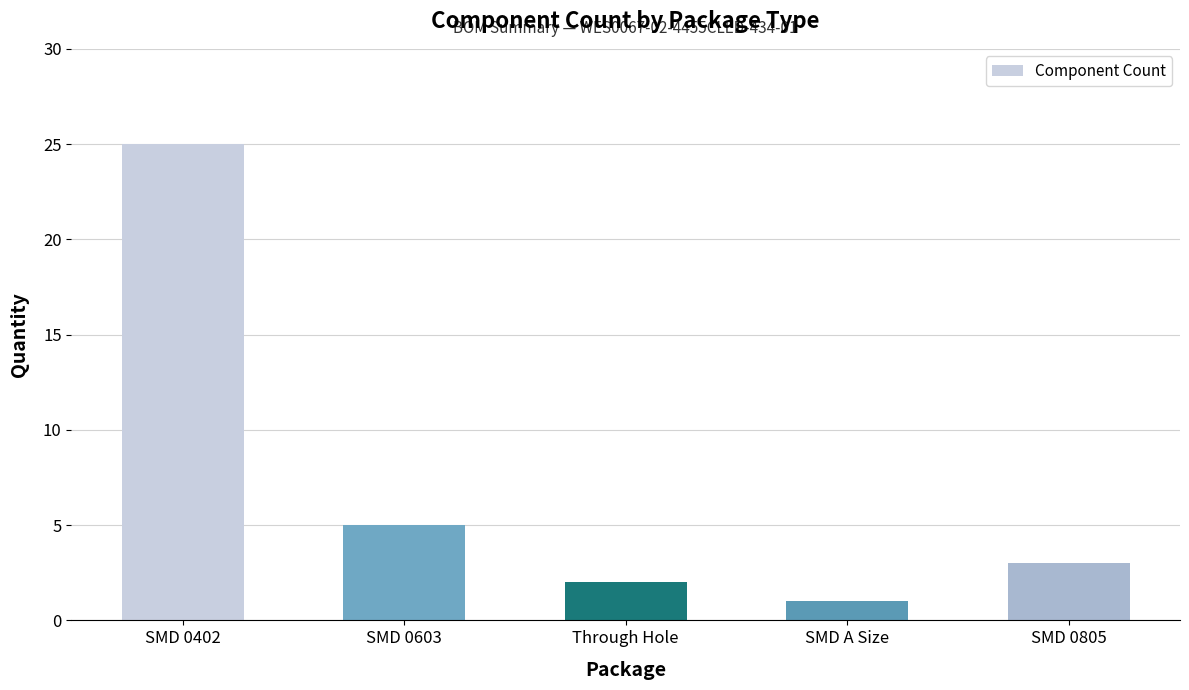

Which label corresponds to the smallest value in the chart?

SMD A Size